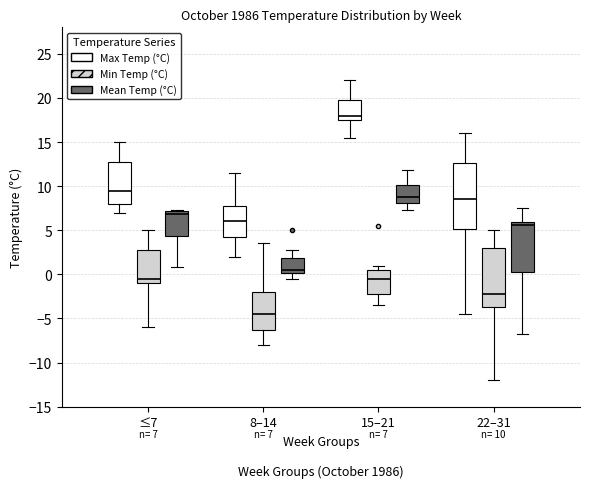

Which box's median line is the lowest?

8–14 (Min Temp (°C))